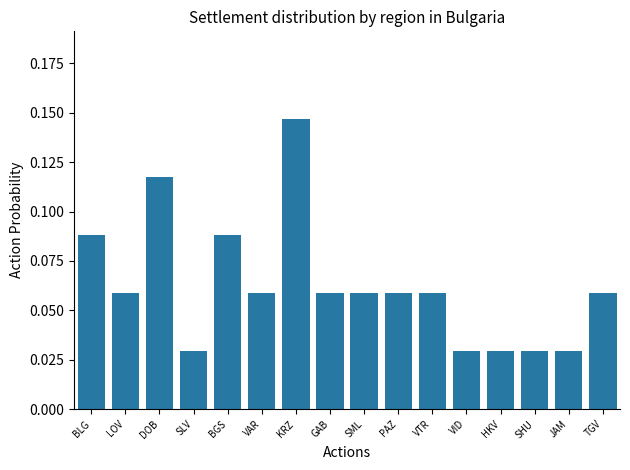

What is the sum of all values?

1.0